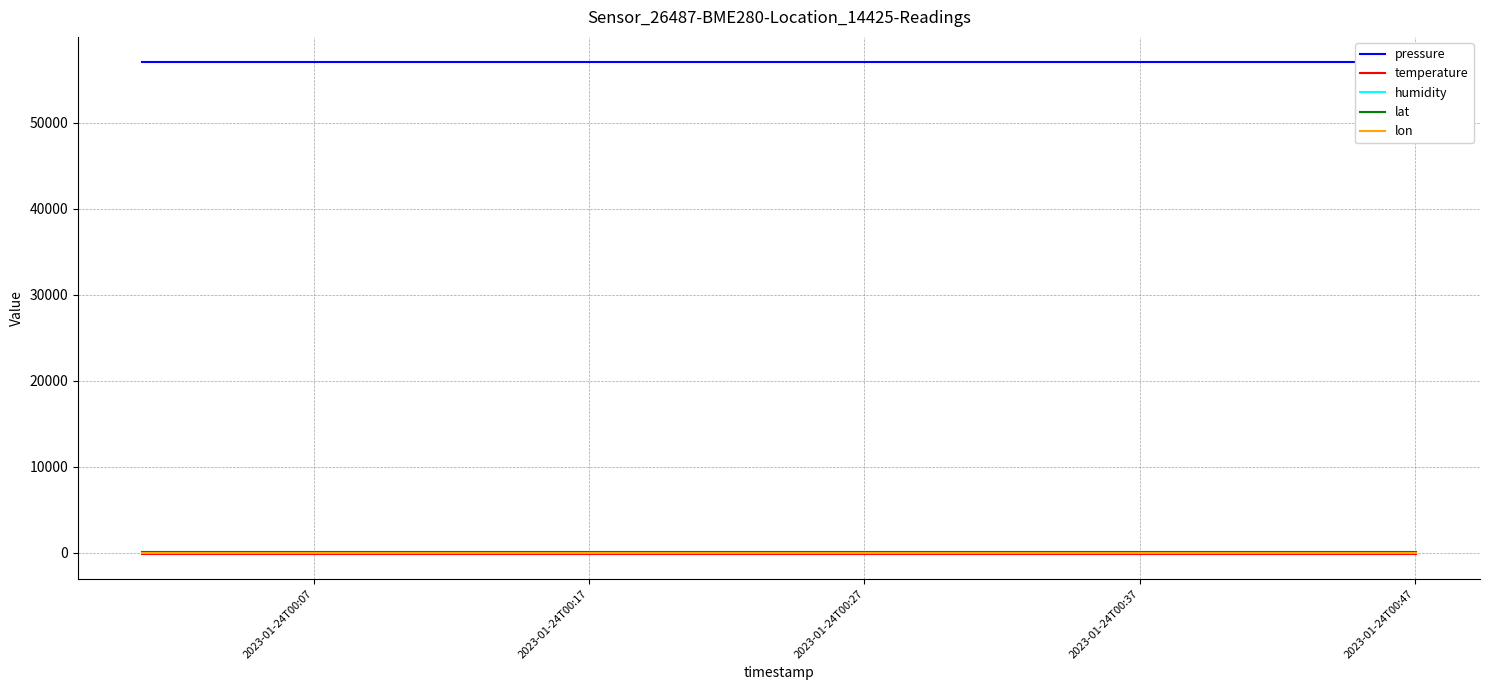

True or false: temperature and lon intersect in this chart.

False